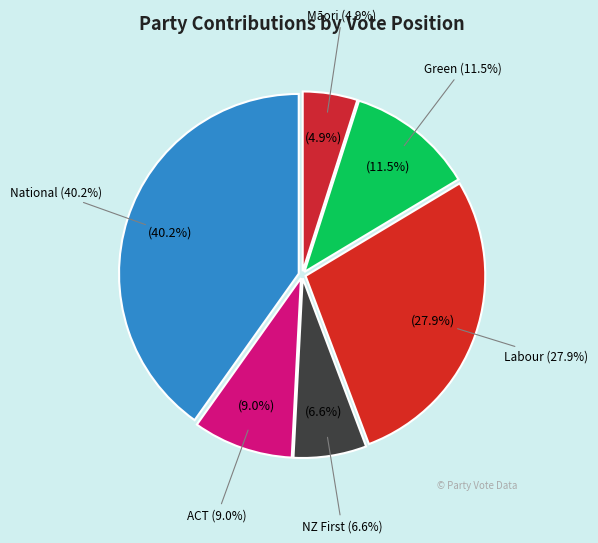

Rank the categories by value from highest to lowest.

National, Labour, Green, ACT, NZ First, Māori